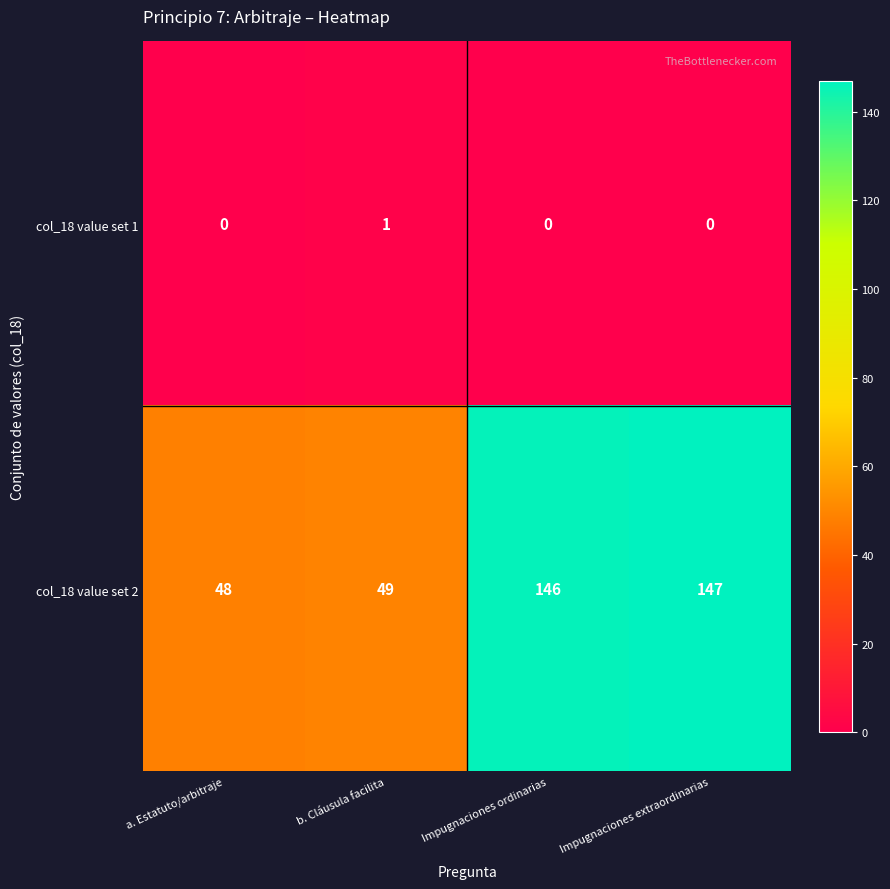

Count the number of categories in the chart.

4